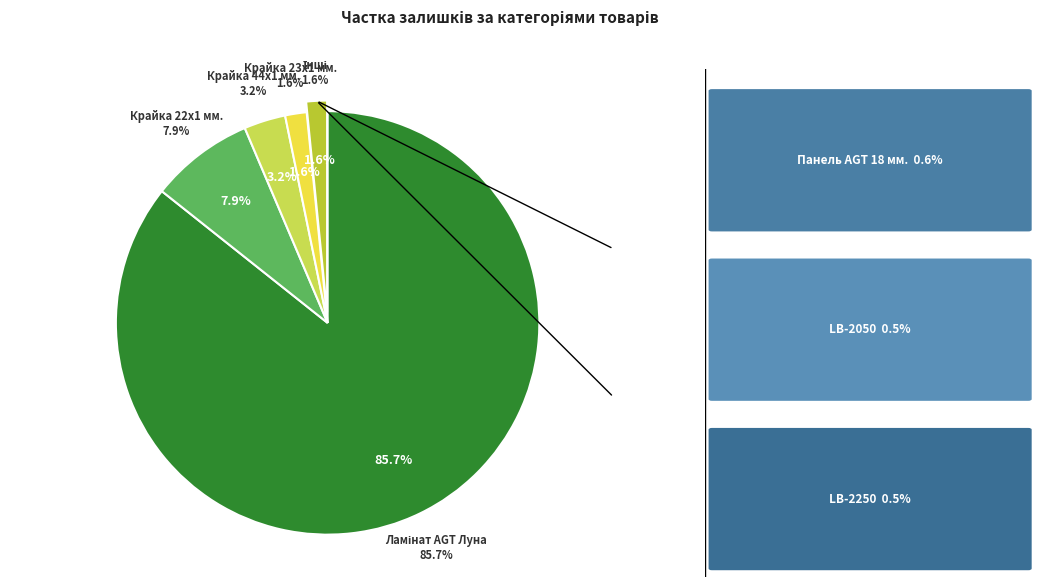

Which category has the biggest portion of the pie?

Ламінат AGT Луна